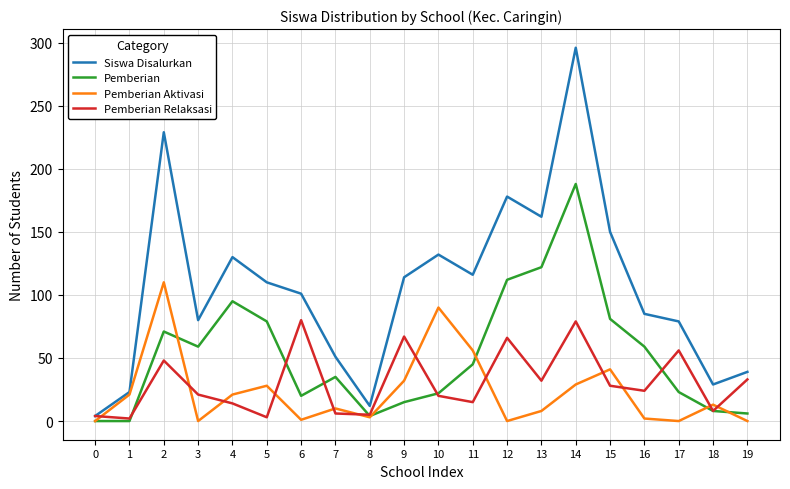

Is it true that Pemberian Relaksasi equals 8 at 18?

True